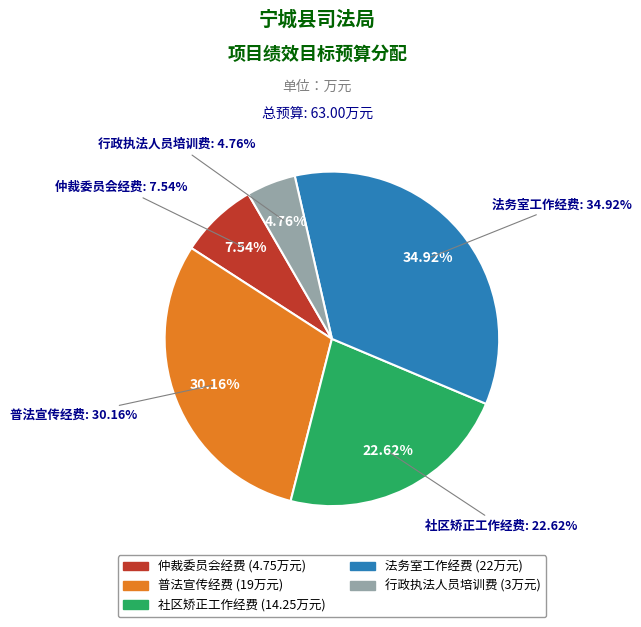

Is the sum of 法务室工作经费 and 行政执法人员培训费 greater than half?

No